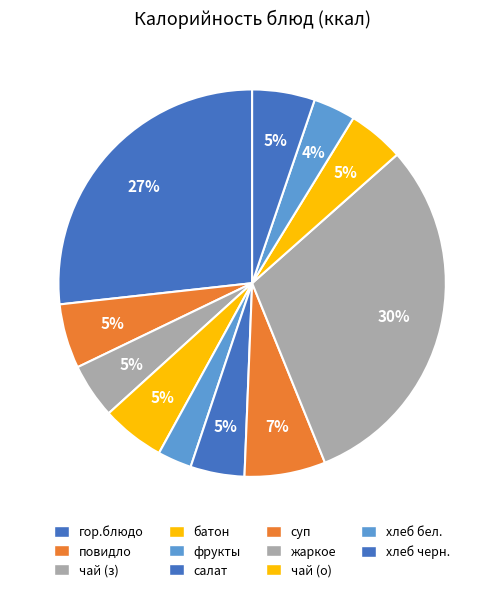

To the nearest percent, what is the average slice percentage?

9%